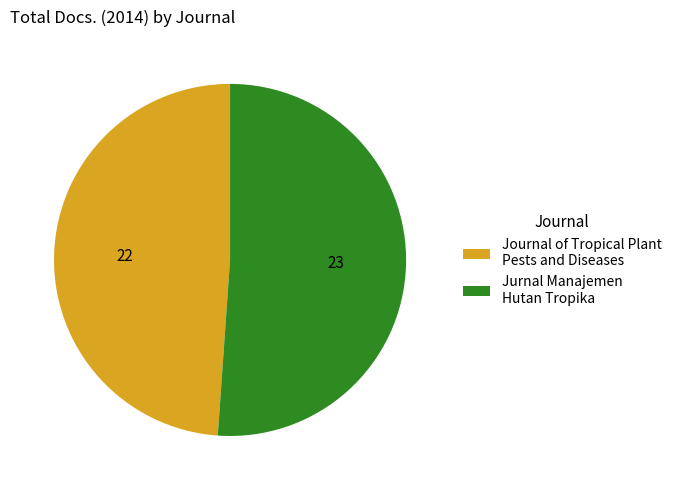

Which category has the smallest portion of the pie?

Journal of Tropical Plant Pests and Diseases